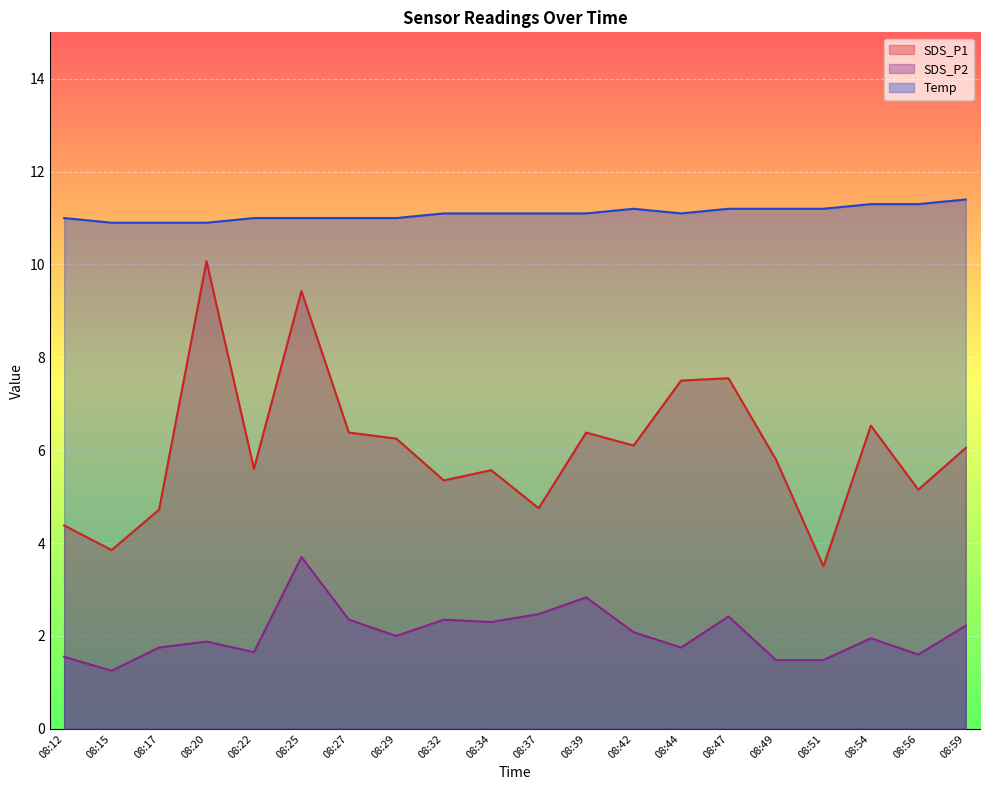

What is the value of the SDS_P1 point at the 17th from the left?

3.5